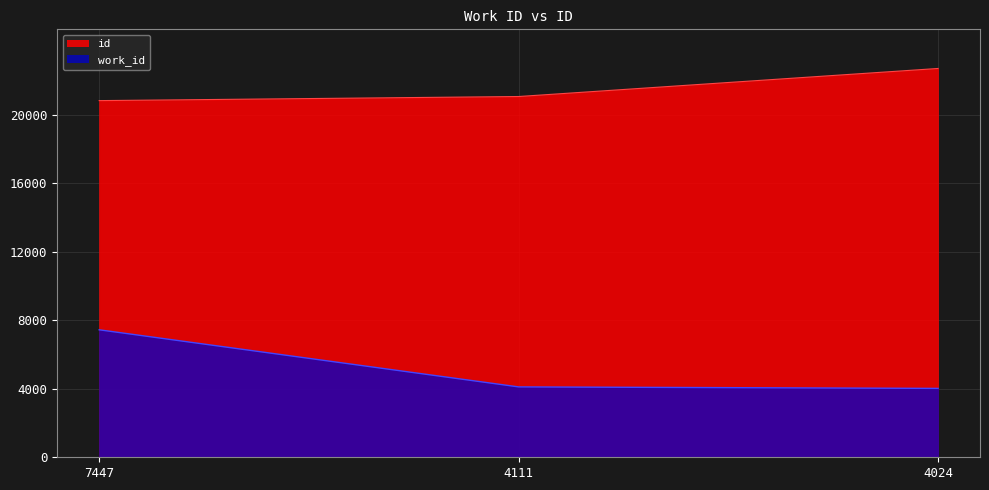

Between 7447 and 4024, which is larger?

4024